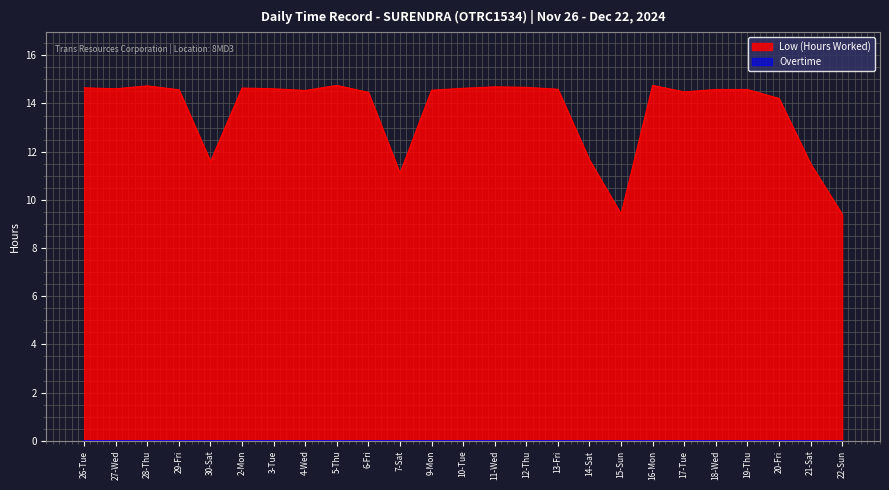

How many points are higher than both their immediate neighbors (excluding endpoints)?

5